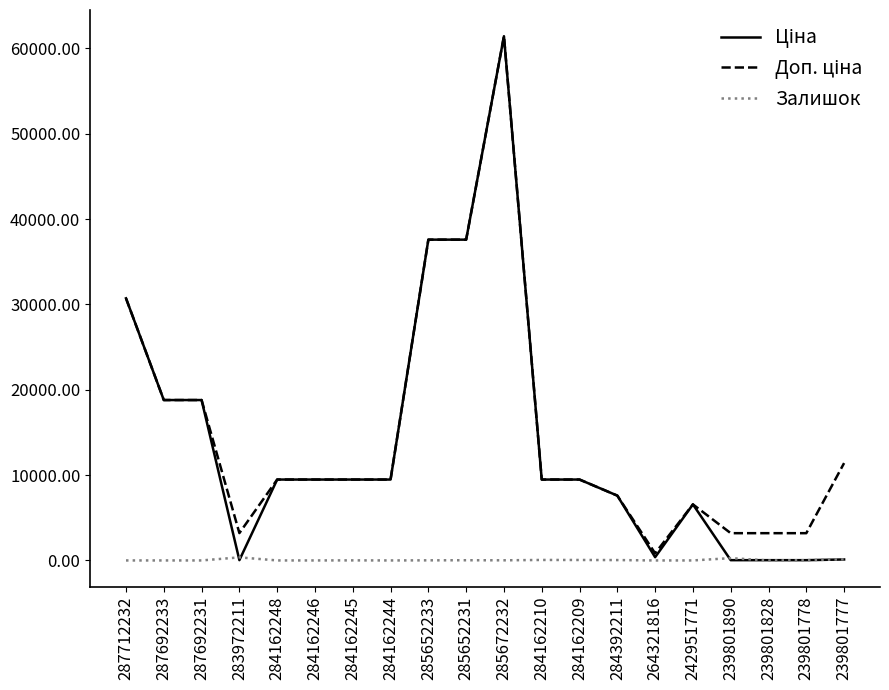

True or false: Залишок has a value of 53.0 at 284162209.

True